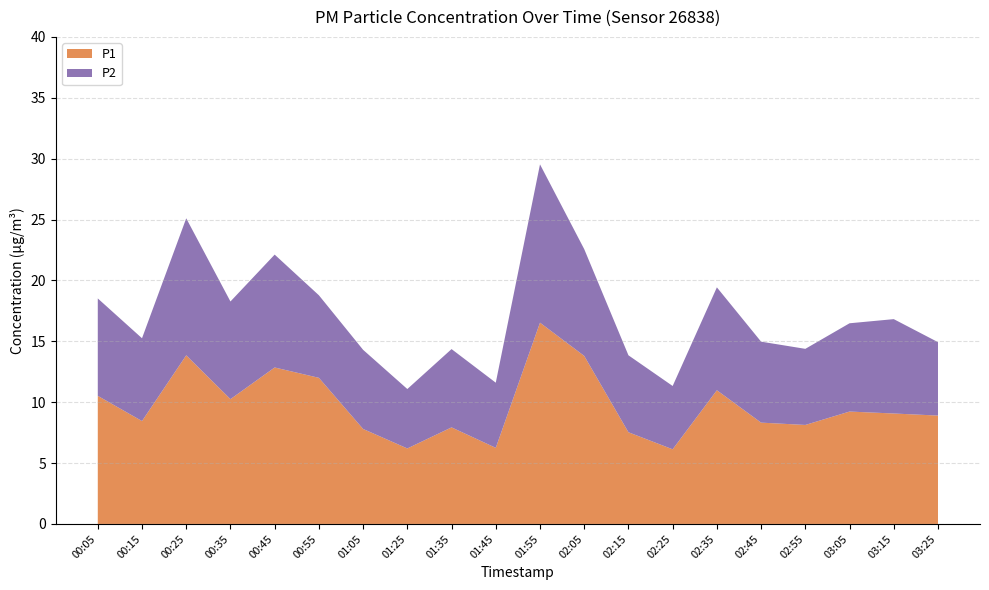

Reading left to right, extract all data points from this chart.

P1: 00:05=10.5	00:15=8.4	00:25=13.8	00:35=10.2	00:45=12.8	00:55=12.0	01:05=7.8	01:25=6.2	01:35=7.9	01:45=6.2	01:55=16.5	02:05=13.8	02:15=7.5	02:25=6.1	02:35=11.0	02:45=8.3	02:55=8.1	03:05=9.2	03:15=9.1	03:25=8.9
P2: 00:05=8.0	00:15=6.8	00:25=11.2	00:35=8.0	00:45=9.3	00:55=6.8	01:05=6.5	01:25=4.9	01:35=6.4	01:45=5.3	01:55=13.0	02:05=8.8	02:15=6.3	02:25=5.2	02:35=8.4	02:45=6.7	02:55=6.2	03:05=7.2	03:15=7.8	03:25=6.0